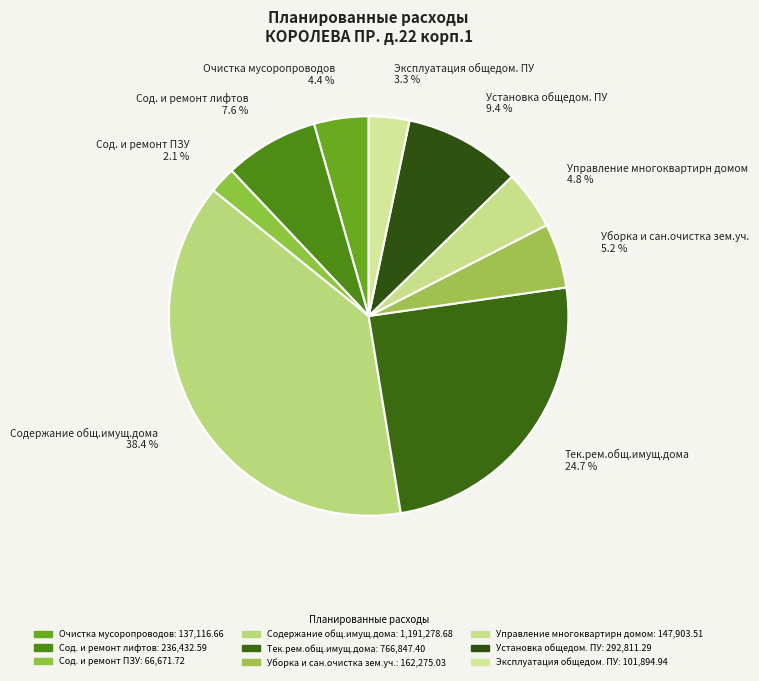

Between Содержание общ.имущ.дома and Управление многоквартирн домом, which is larger?

Содержание общ.имущ.дома